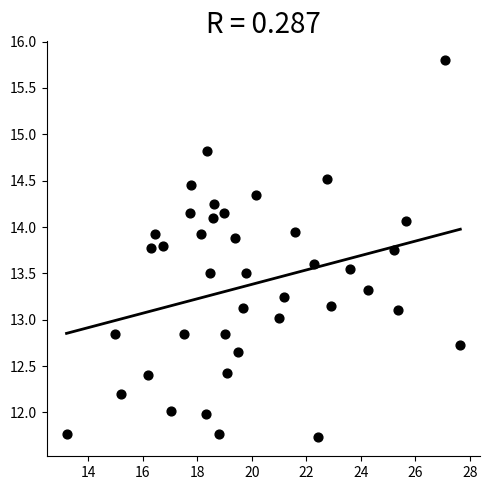

What is the range of Y values (max minus min)?

4.1